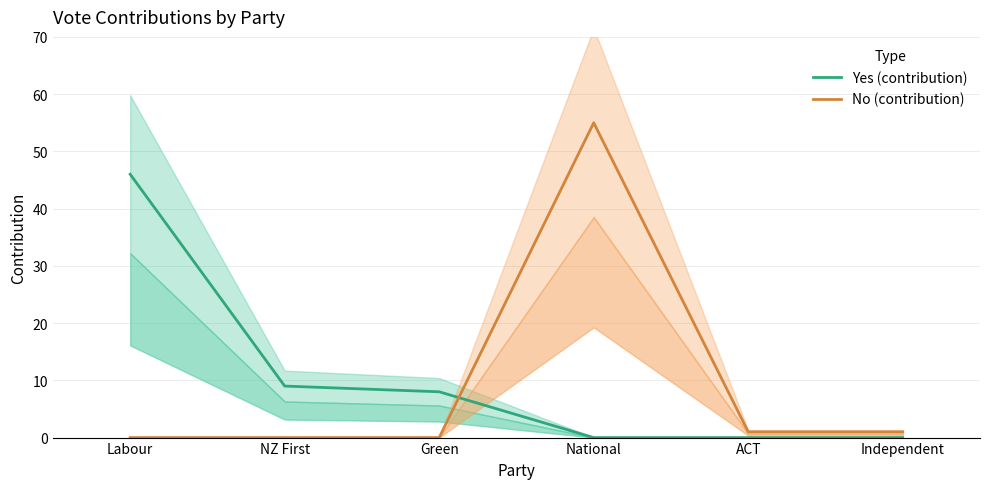

What is the difference between the highest and lowest values at NZ First?

9